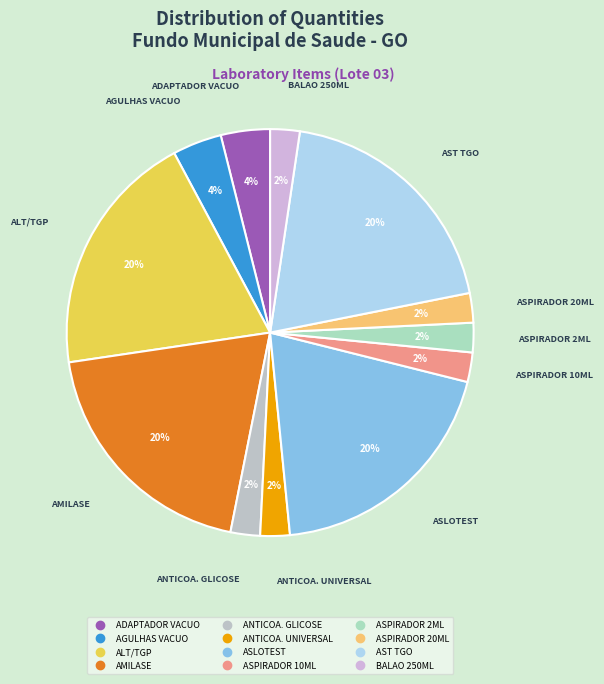

Count the number of slices in the pie.

12